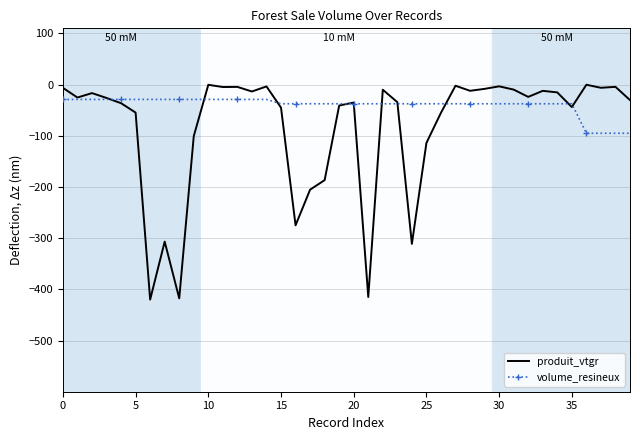

What is the minimum value for volume_resineux?

-95.0